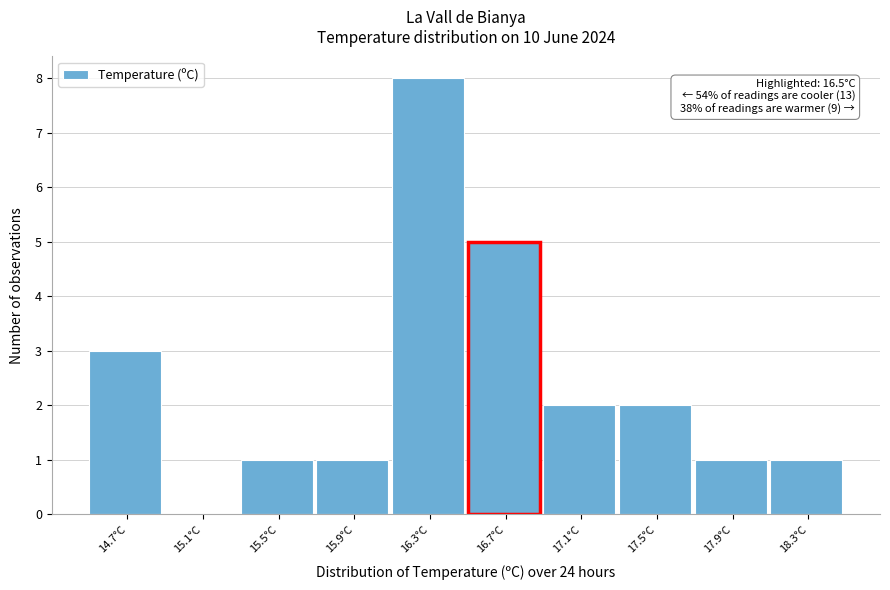

Reading left to right, extract all data points from this chart.

14.7°C=3	15.1°C=0	15.5°C=1	15.9°C=1	16.3°C=8	16.7°C=5	17.1°C=2	17.5°C=2	17.9°C=1	18.3°C=1